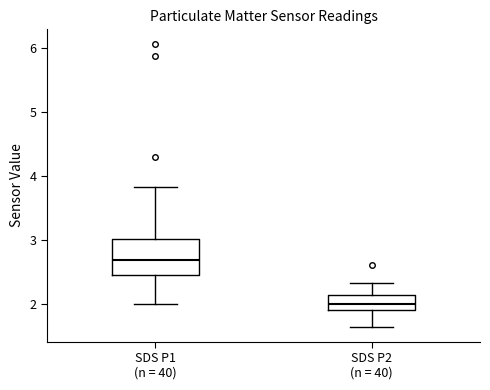

Which box's median line is the lowest?

SDS P2 (n = 40)